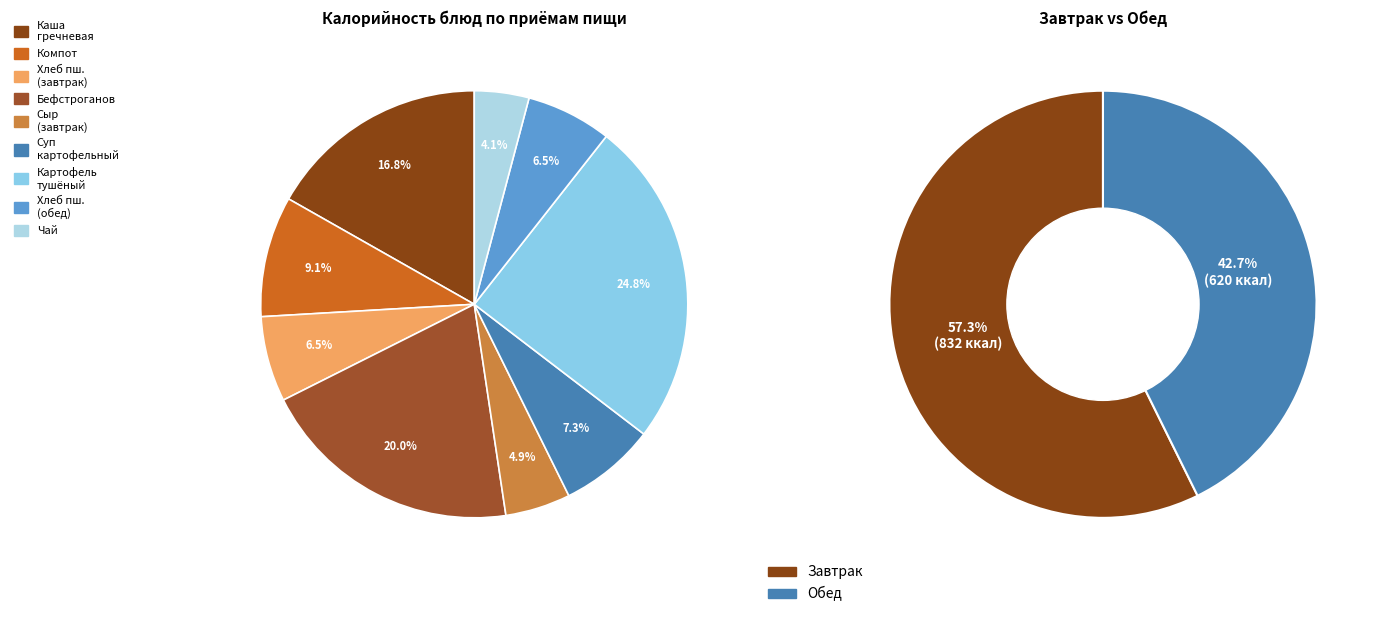

The хлеб пшеничный (обед) slice represents 6% of the pie. True or false?

True